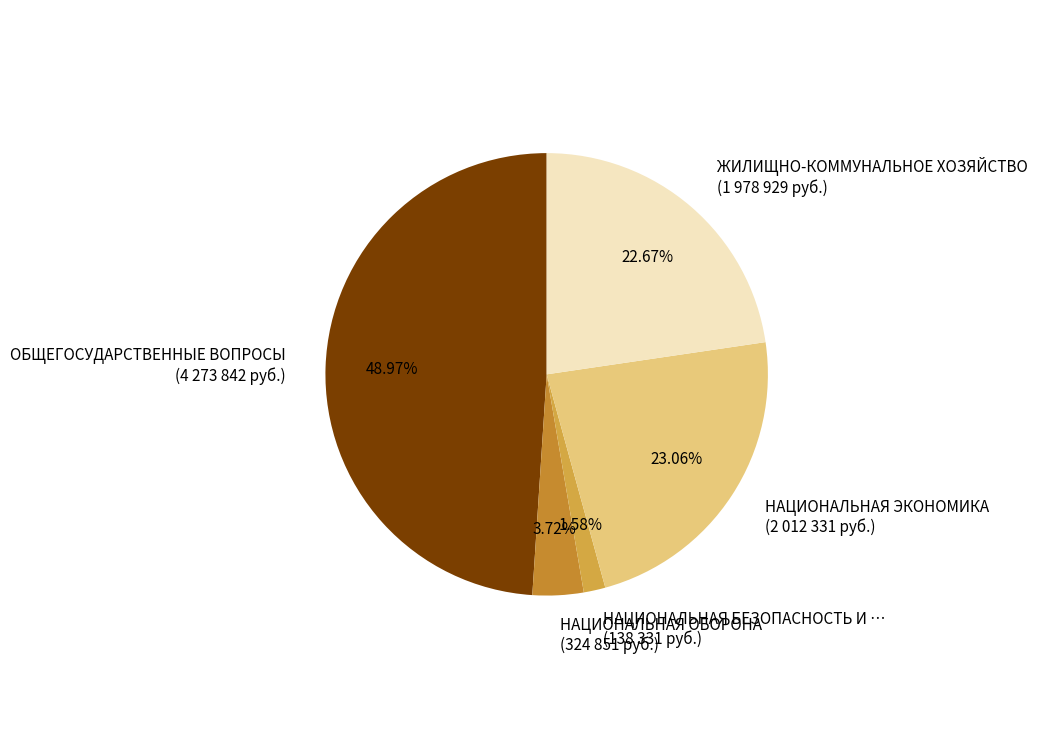

How many slices are in this pie chart?

5